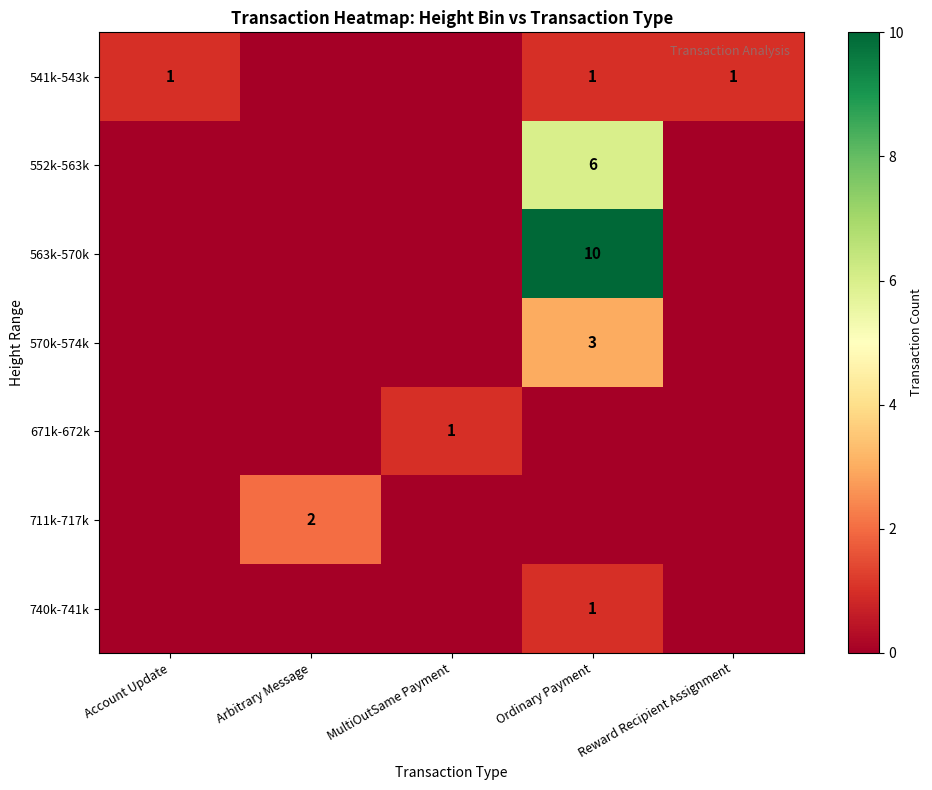

How many series are shown in this chart?

7